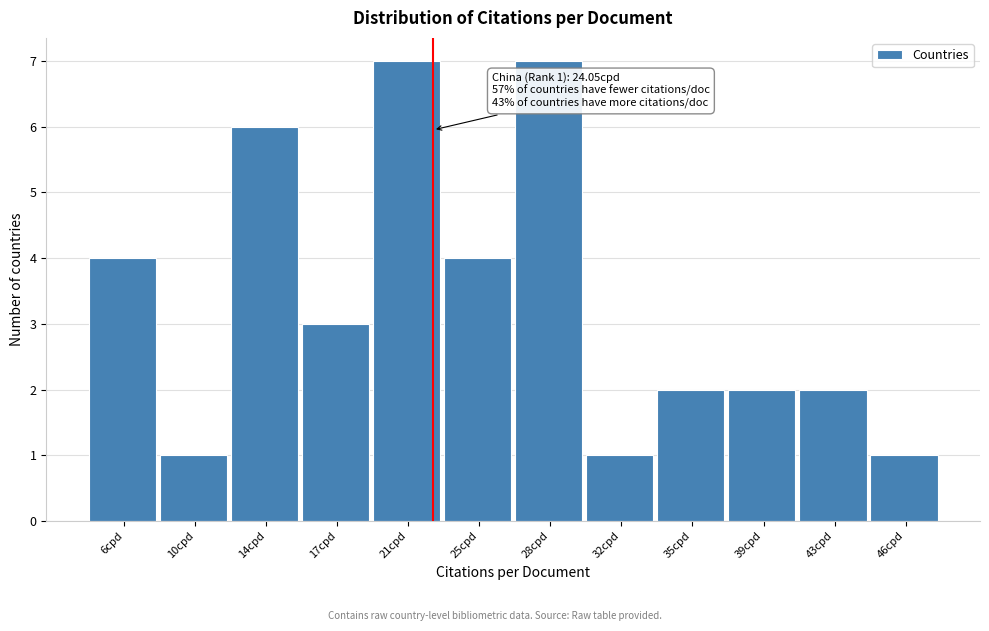

Reading left to right, extract all data points from this chart.

4	1	6	3	7	4	7	1	2	2	2	1